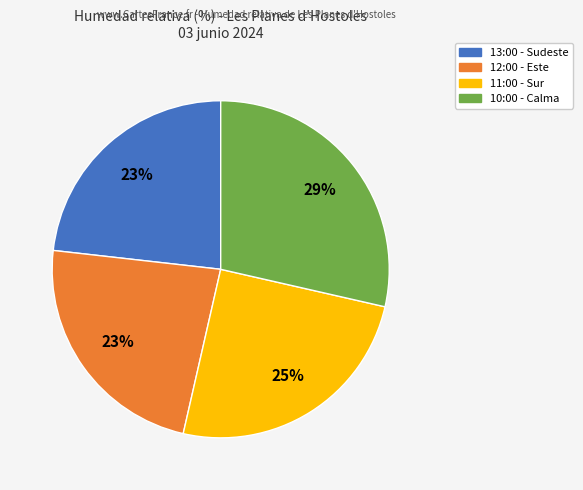

To the nearest percent, what percentage of the pie is 11:00 - Sur?

25%